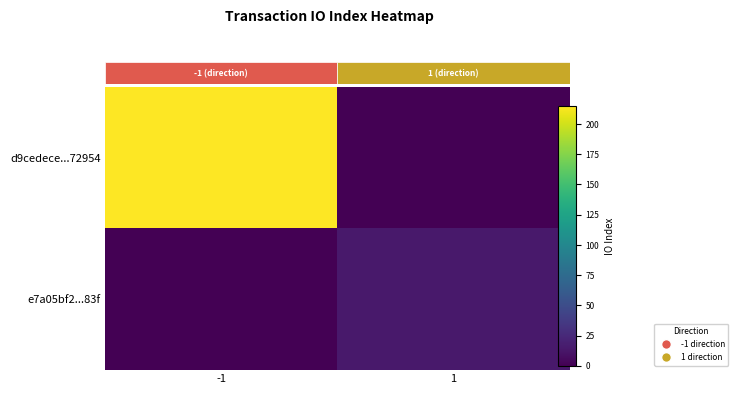

At how many categories does at least one series exceed 171?

1